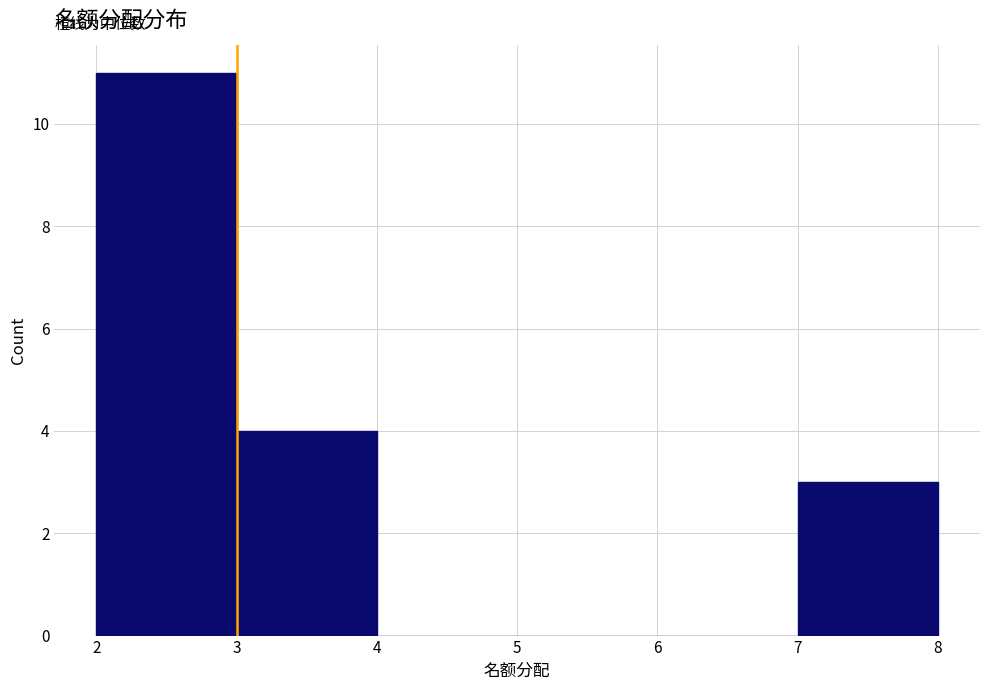

Reading left to right, transcribe this chart: for each bar, give the range it covers on the x-axis and its height. The values are not printed on the chart, so give them approximately, as read against the axis.

2 to 3: 11
3 to 4: 4
4 to 5: 0
5 to 6: 0
6 to 7: 0
7 to 8: 3